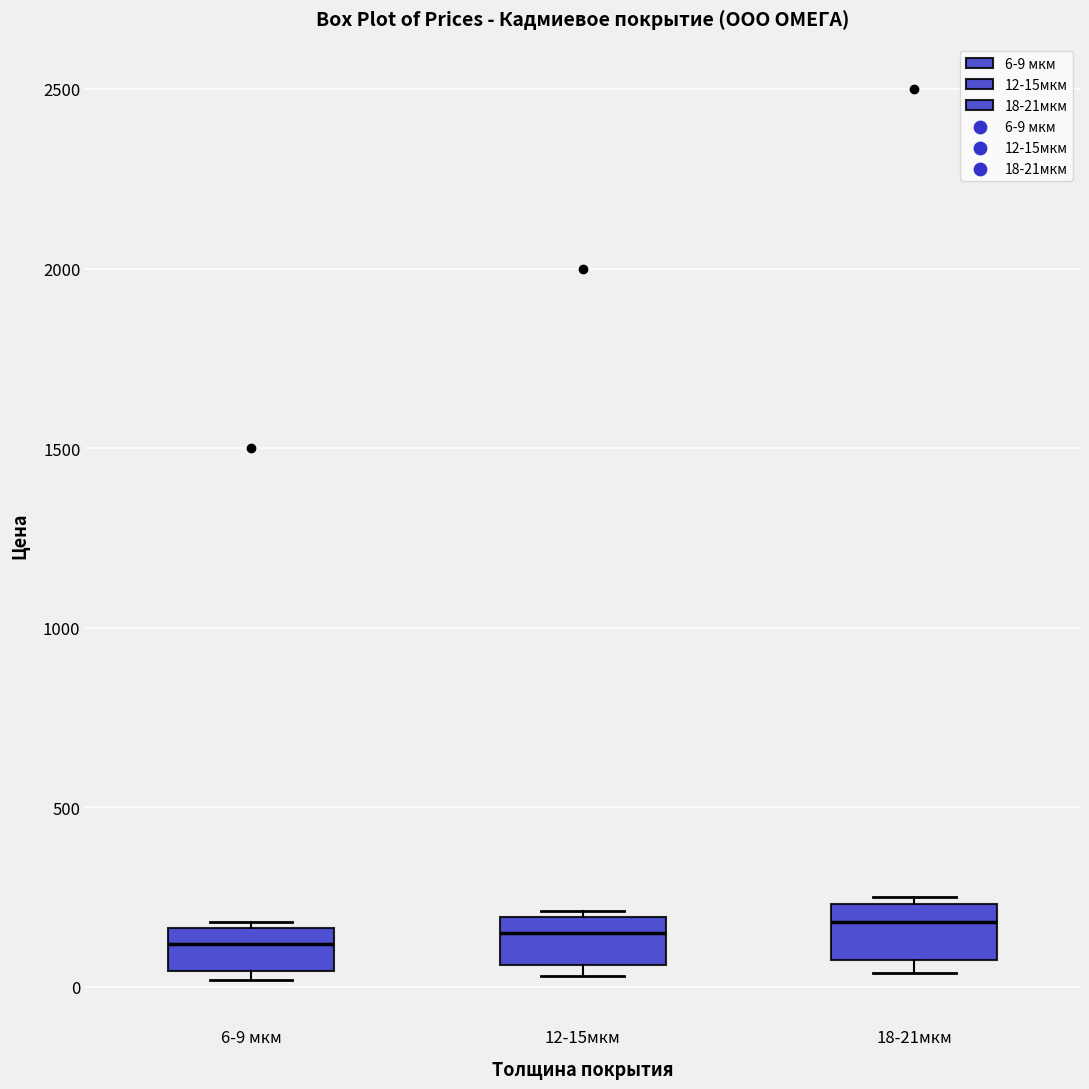

Reading left to right, read every box against the y-axis: the position of its median line, the range the box covers, and the ends of its whiskers. The values are not printed on the chart, so give them approximately, as read against the axis.

6-9 мкм: median 100, box 50 to 150, whiskers 0 to 200
12-15мкм: median 150, box 50 to 200, whiskers 50 (just below the box's lower edge) to 200
18-21мкм: median 200, box 100 to 250, whiskers 50 to 250 (just above the box's upper edge)